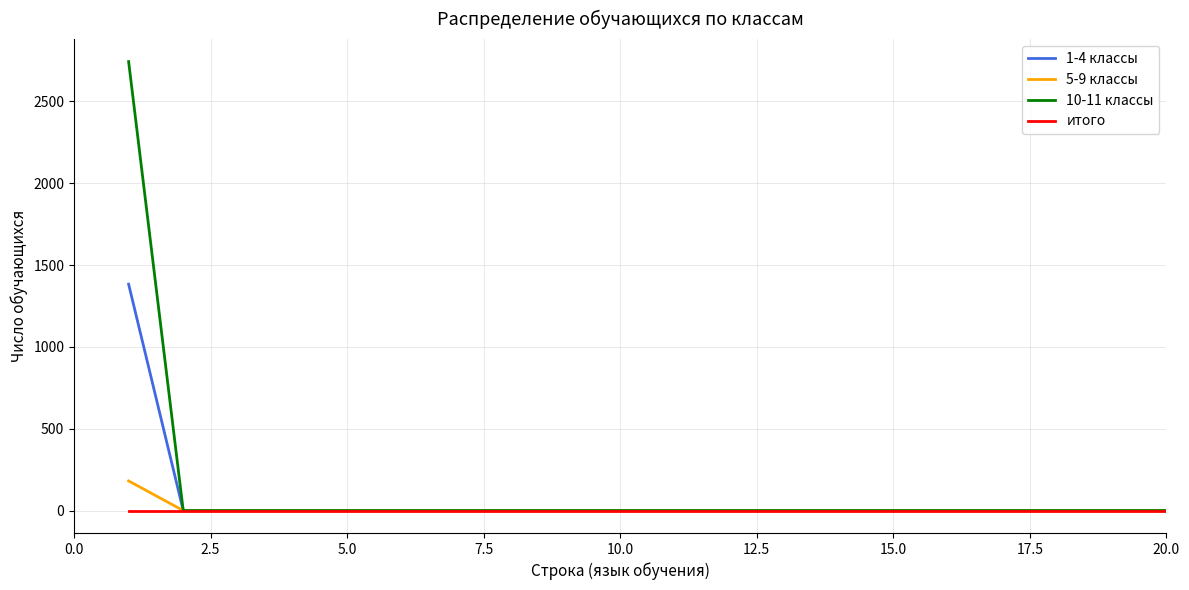

At how many categories does at least one series exceed 1172?

1